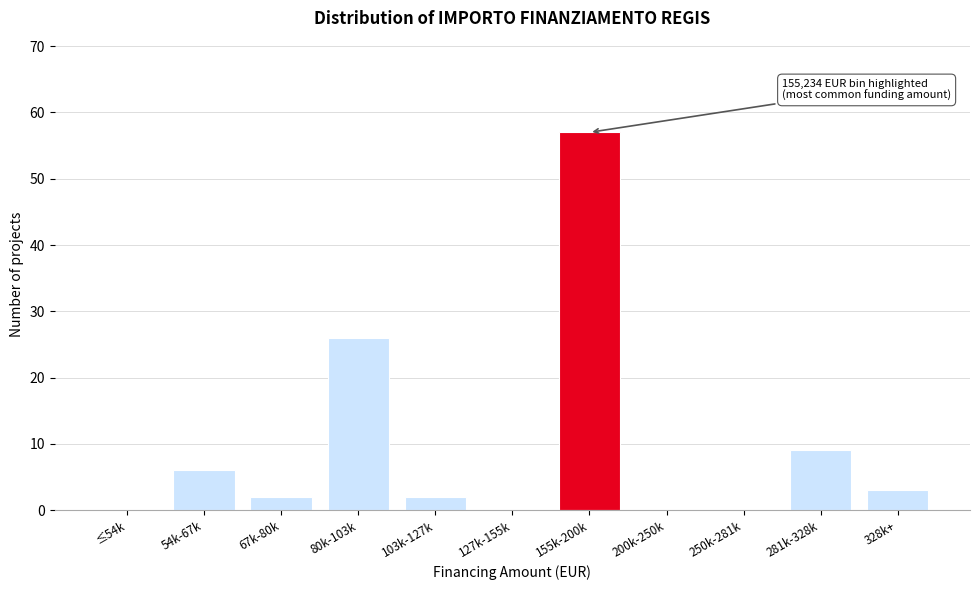

Reading left to right, extract all data points from this chart.

≤54k=0	54k-67k=6	67k-80k=2	80k-103k=26	103k-127k=2	127k-155k=0	155k-200k=57	200k-250k=0	250k-281k=0	281k-328k=9	328k+=3